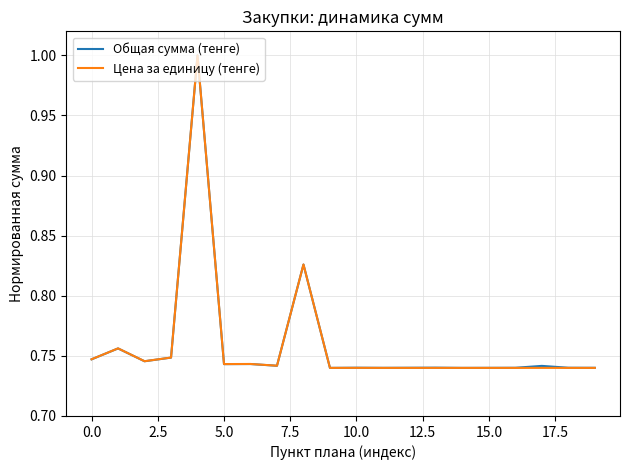

The Цена за единицу (тенге) series shows 1.2 at 10.0. True or false?

False